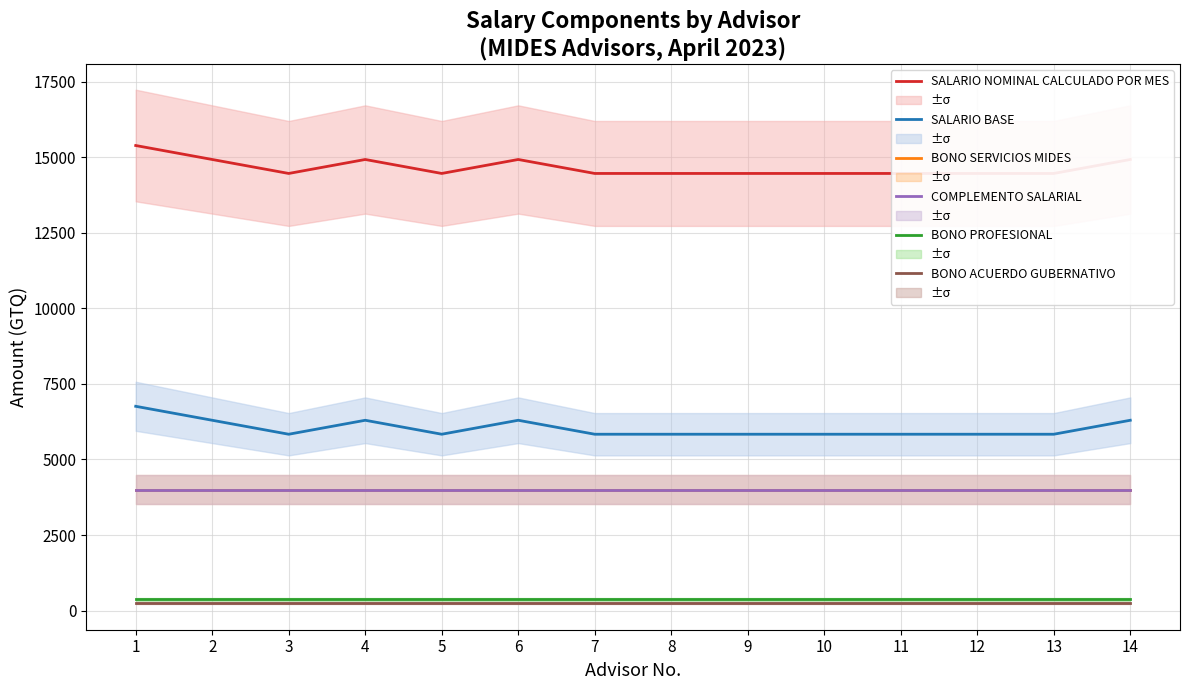

The BONO SERVICIOS MIDES series shows 5879 at 6. True or false?

False